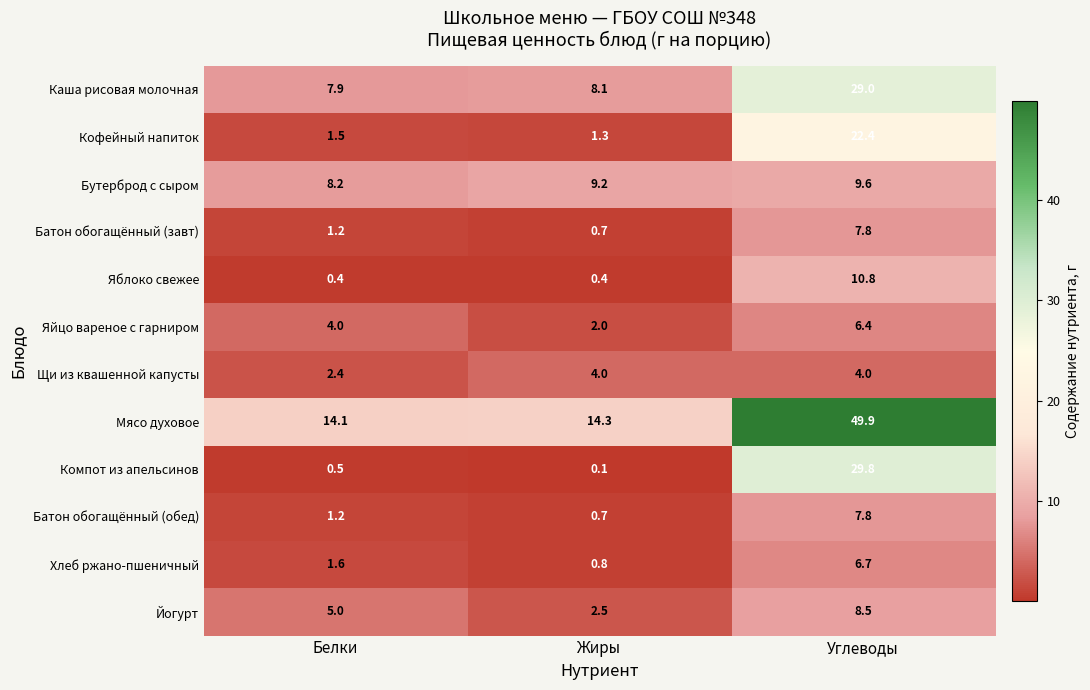

At which label does Хлеб ржано-пшеничный reach its minimum?

Жиры